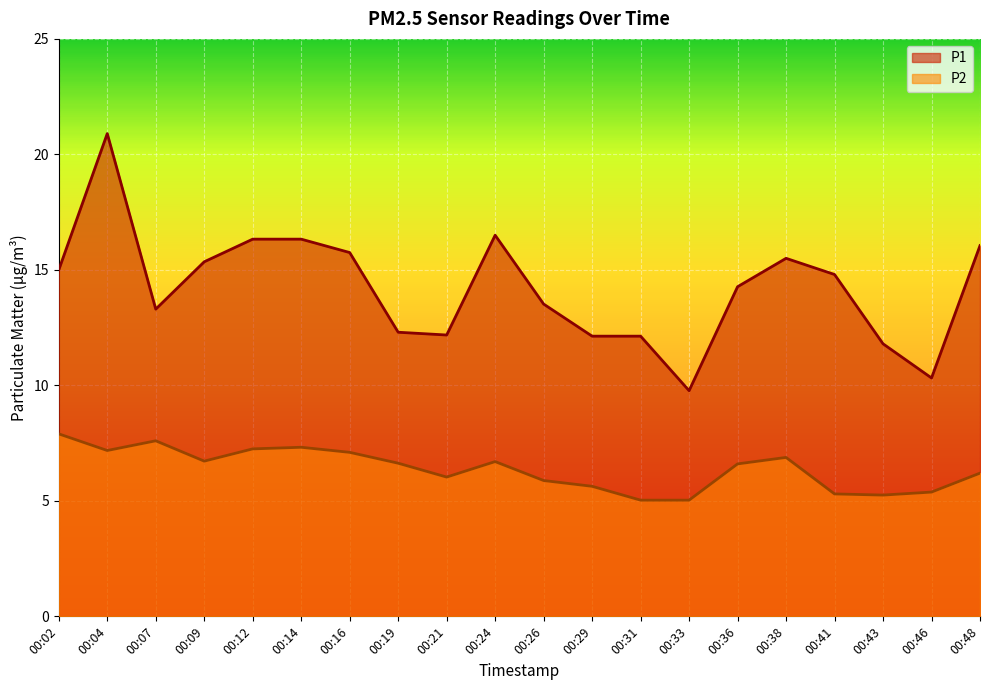

True or false: P1 and P2 cross at least once.

False